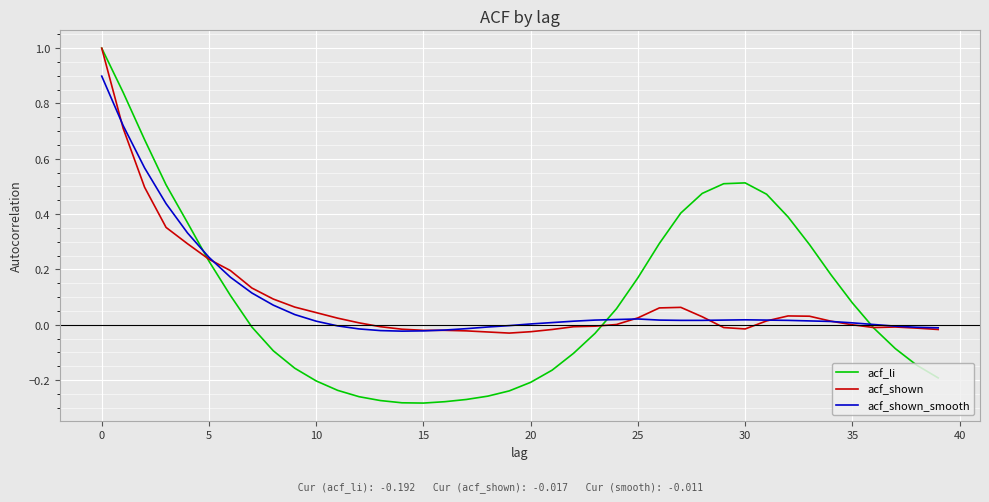

Which series has the widest spread of values?

acf_li